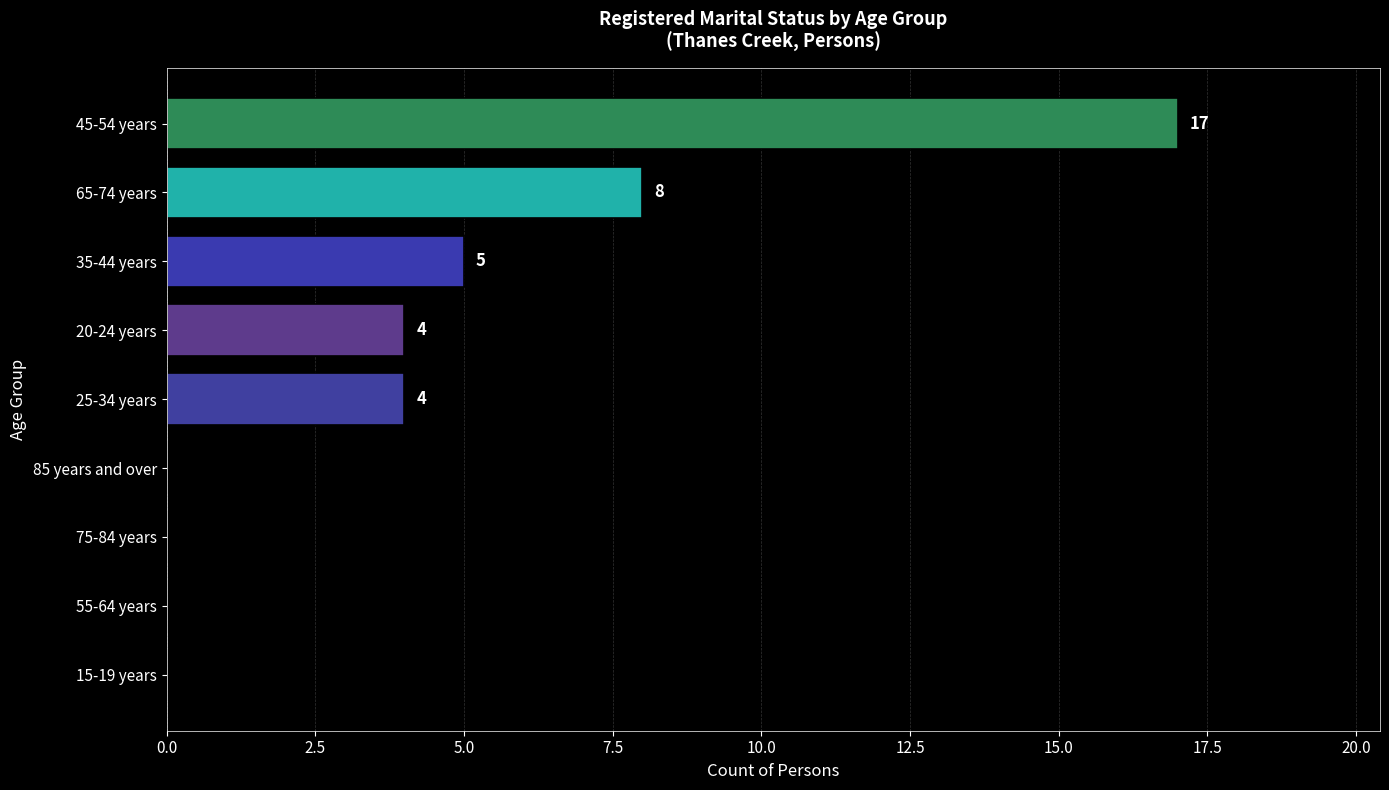

What is the sum of all values?

38